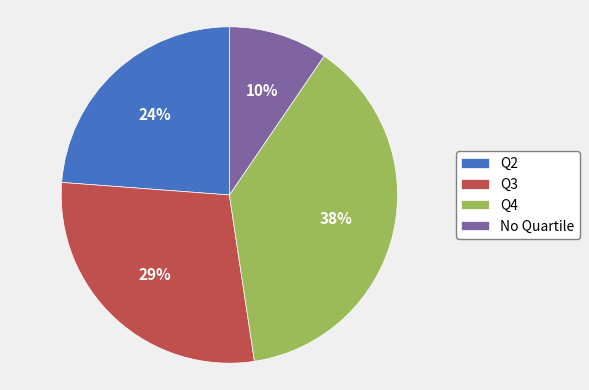

Which has a higher value, Q3 or No Quartile?

Q3